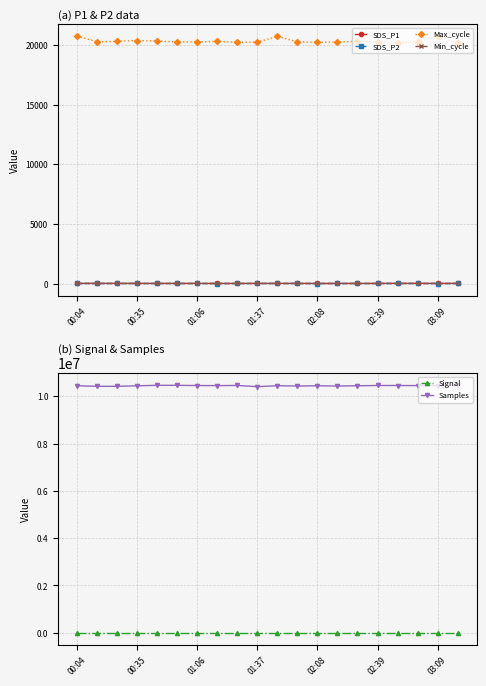

What value does the Signal series have at 16?

-72.0